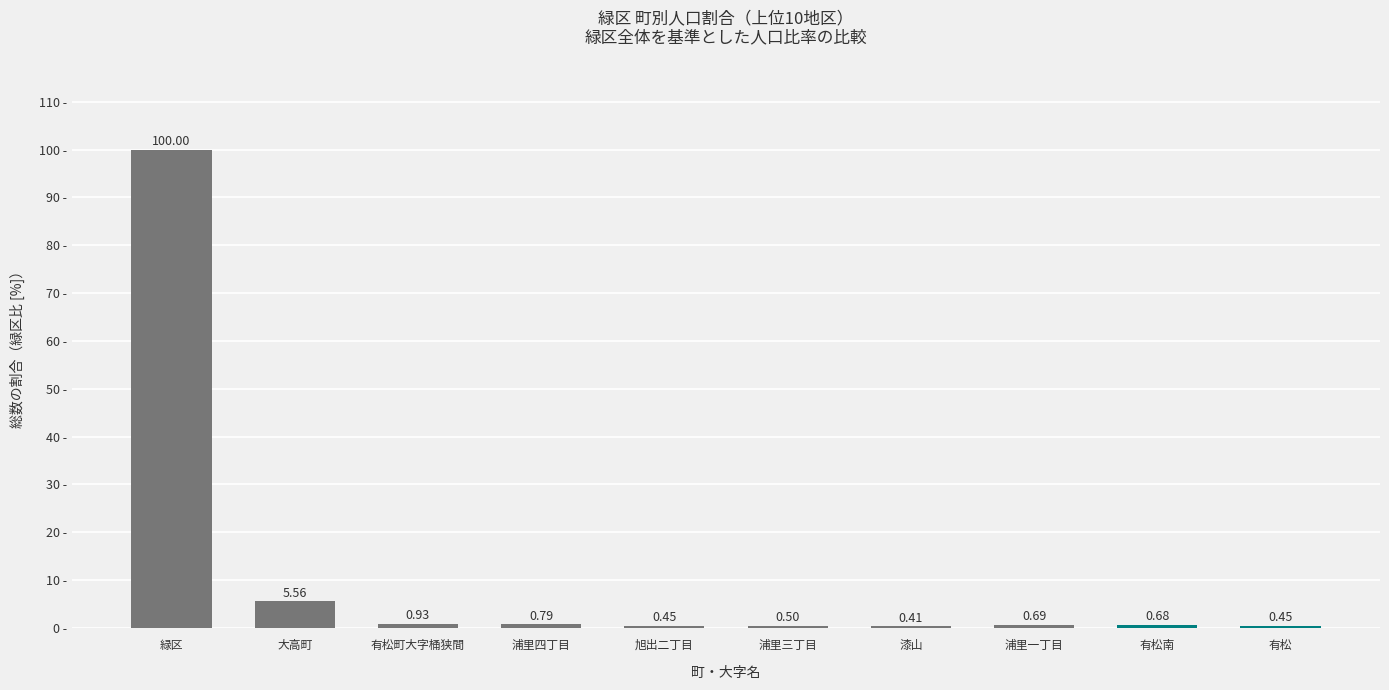

Does the chart contain any negative values?

No